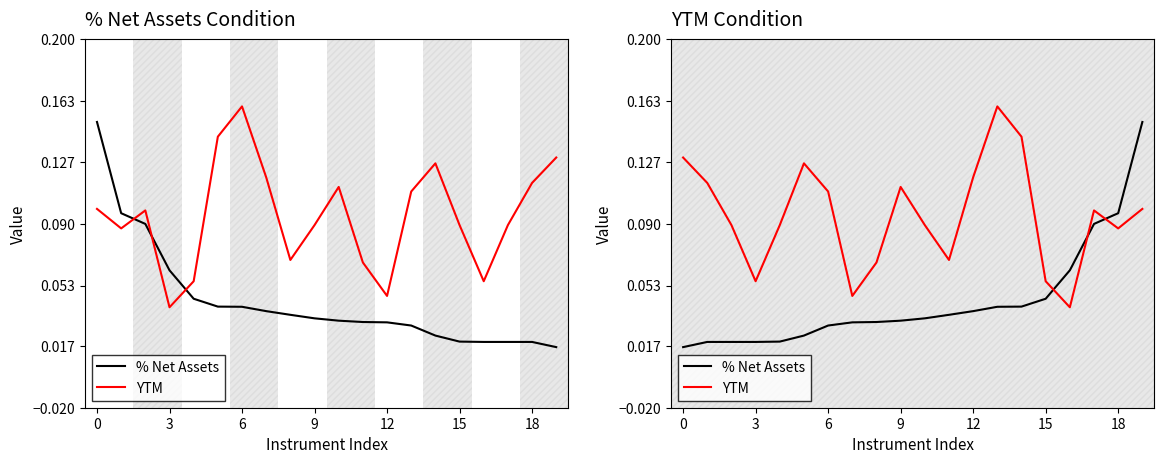

What is the sum of all YTM values?

1.9